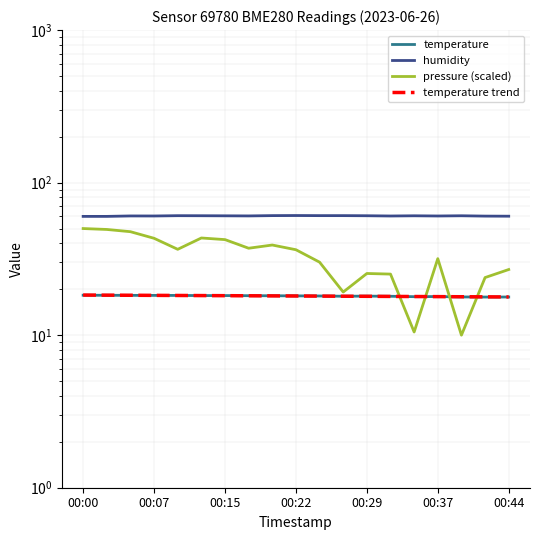

How many lines are shown in the chart?

4